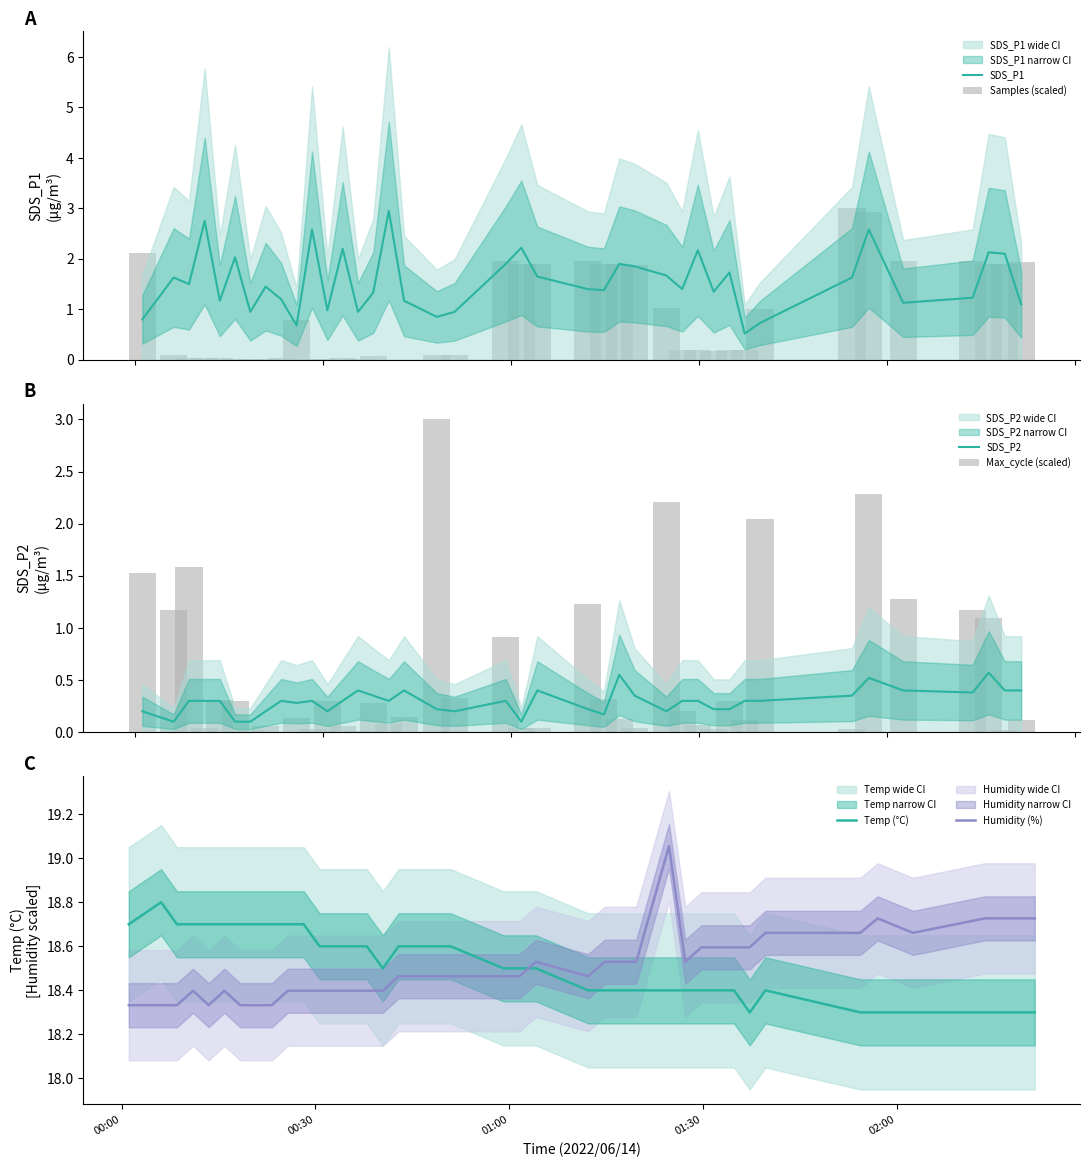

Which series has the largest total across all categories?

Temp (°C)